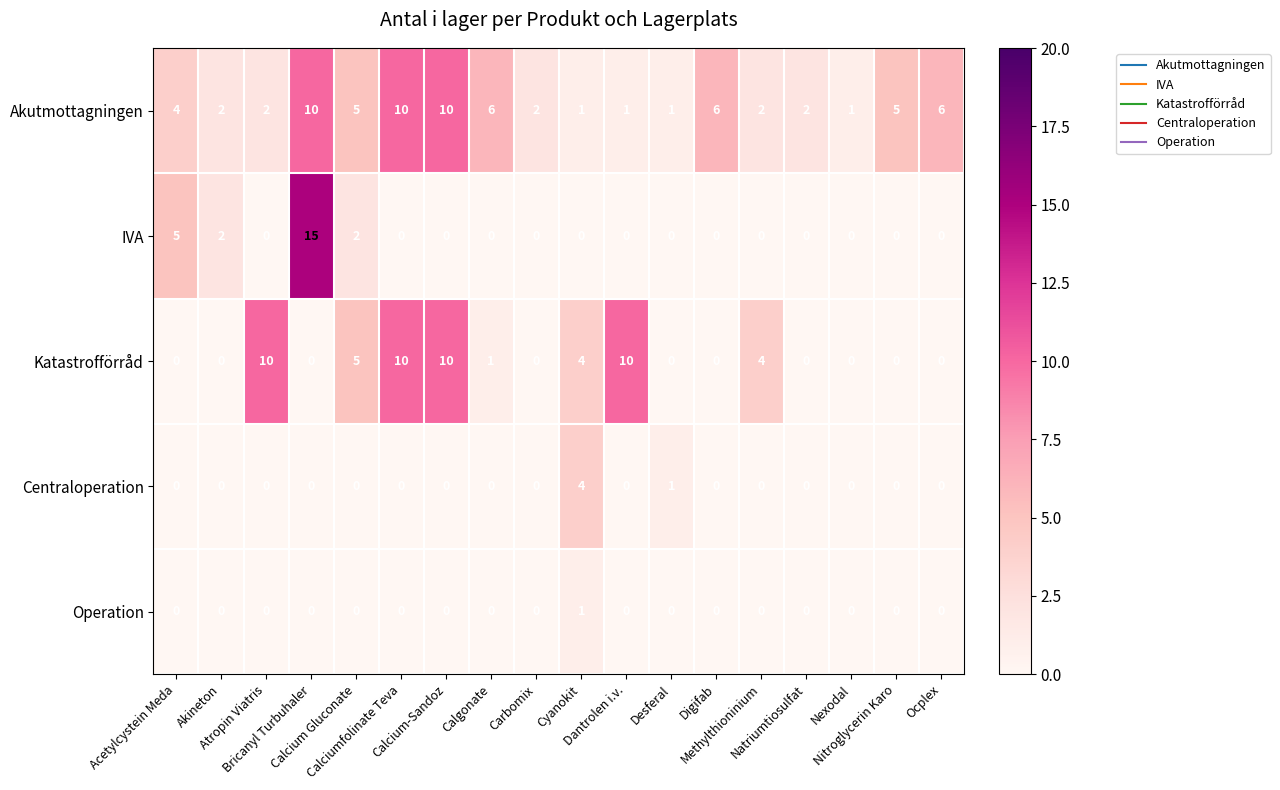

Count the Centraloperation values in the range 0 to 1.

17